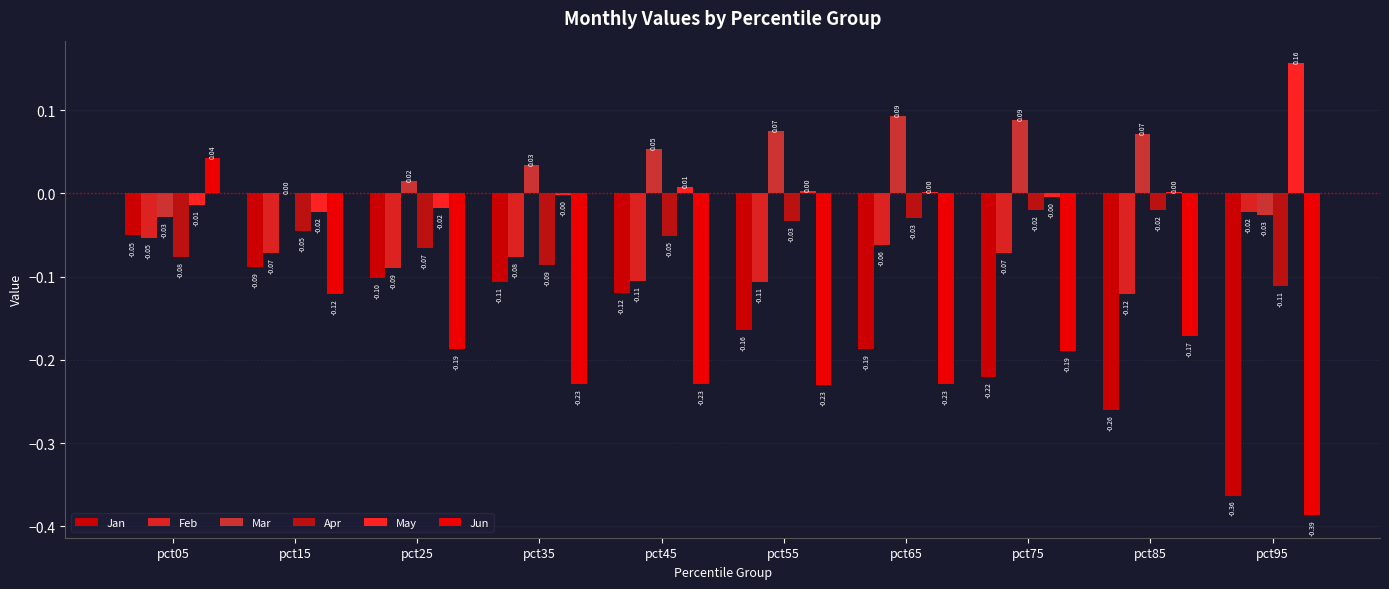

Which category has the lowest value in the Jun series?

pct95